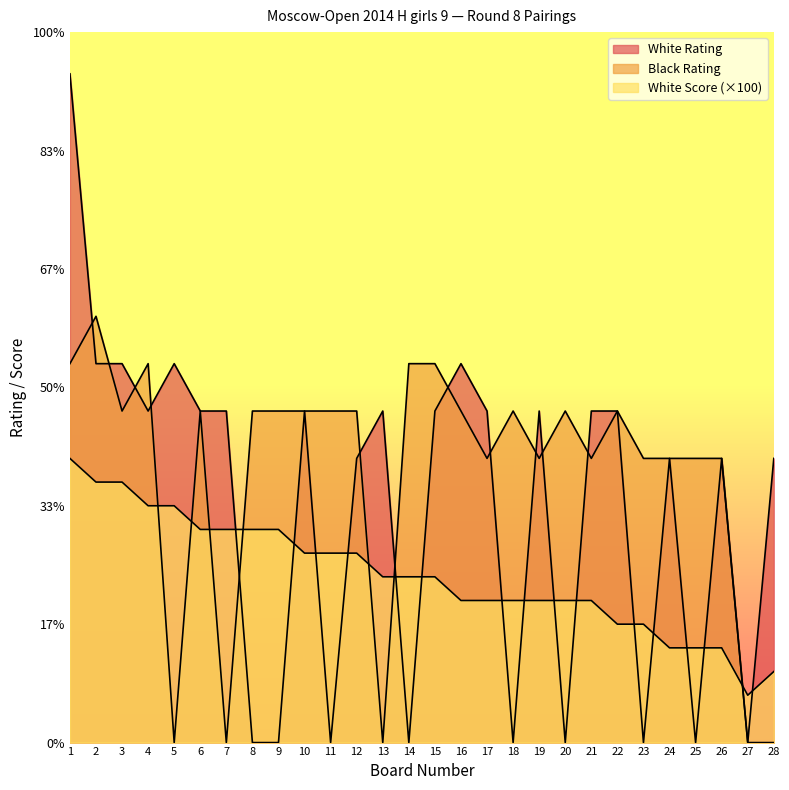

Does the chart display data point markers on the line(s)?

No